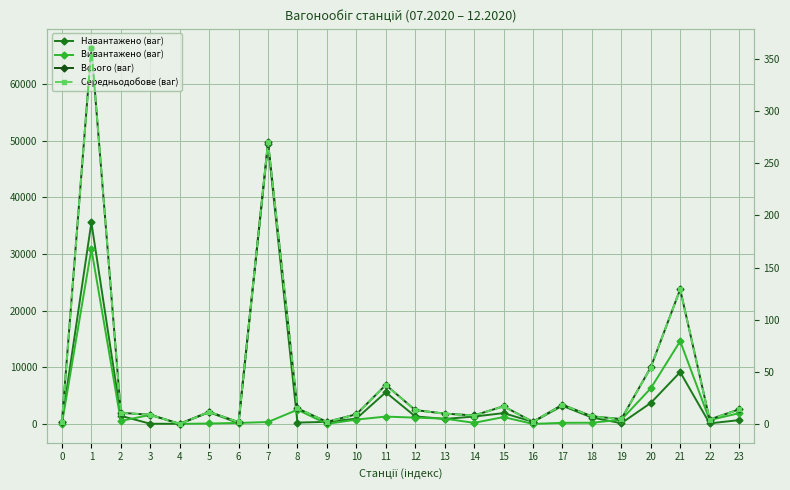

Where is Вивантажено (ваг) nearest to the value 15433?

21